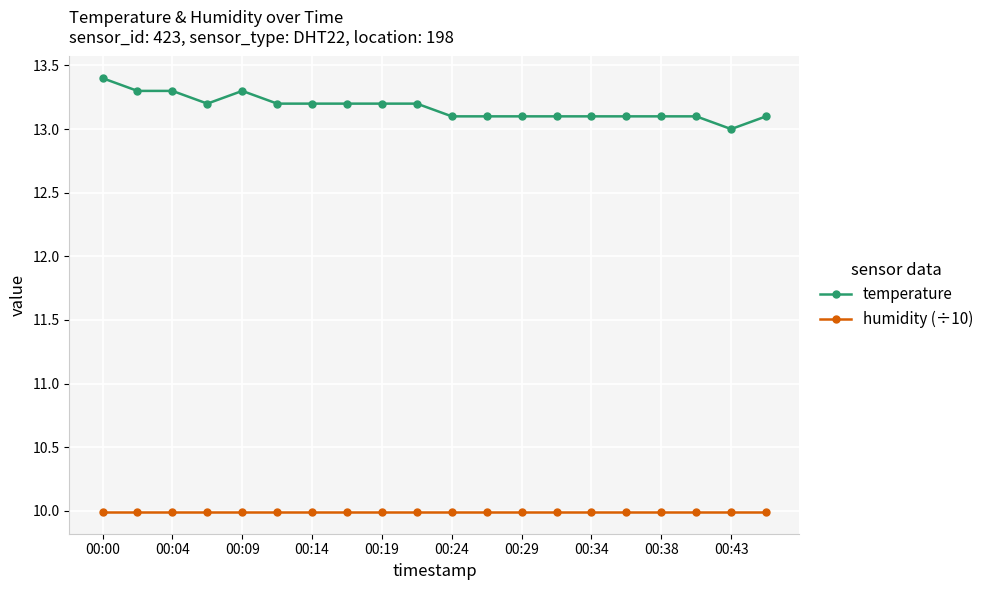

Which series has the largest total across all categories?

temperature